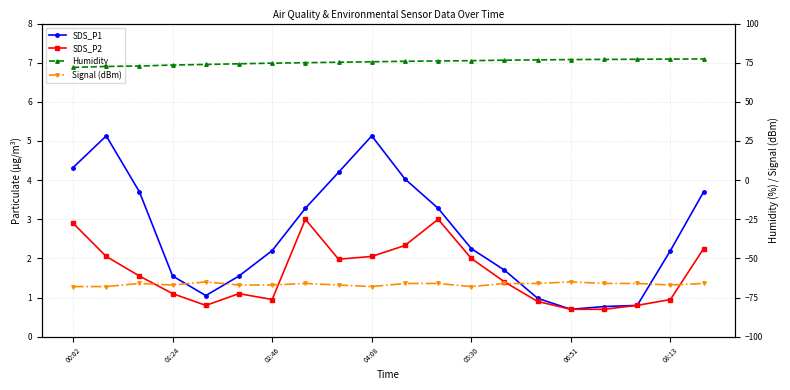

What is the label of the 3rd point from the right?

17